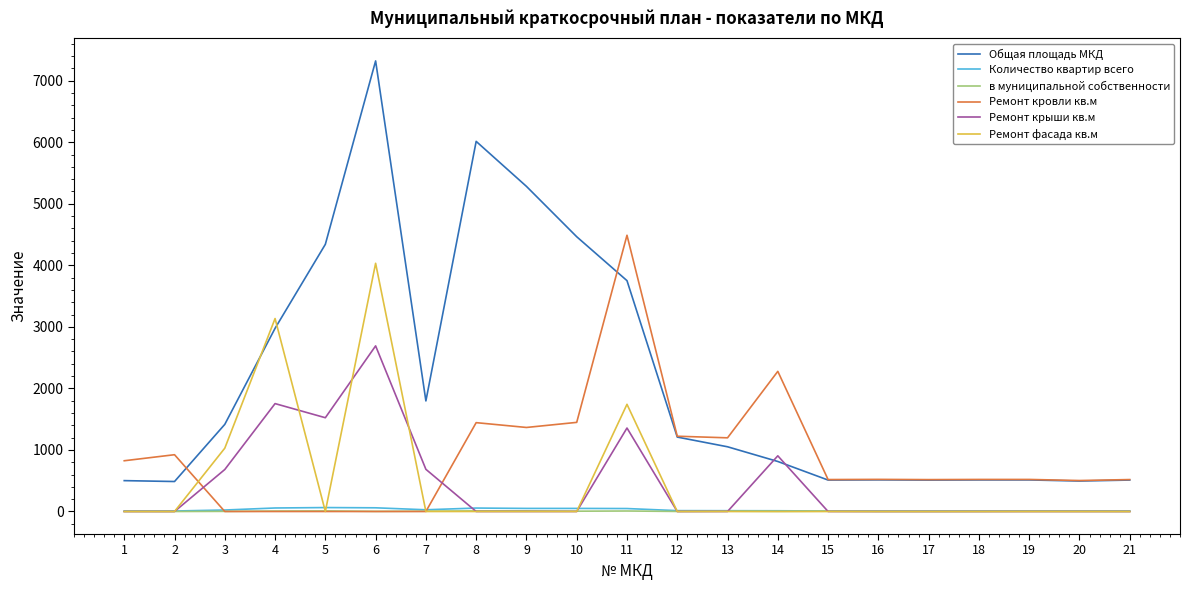

The value of Общая площадь МКД at 5 is 6522.1. True or false?

False